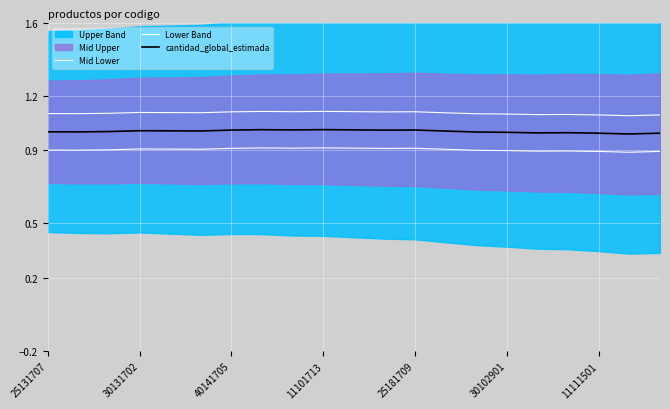

At which category is the sum across all series the highest?

11101713